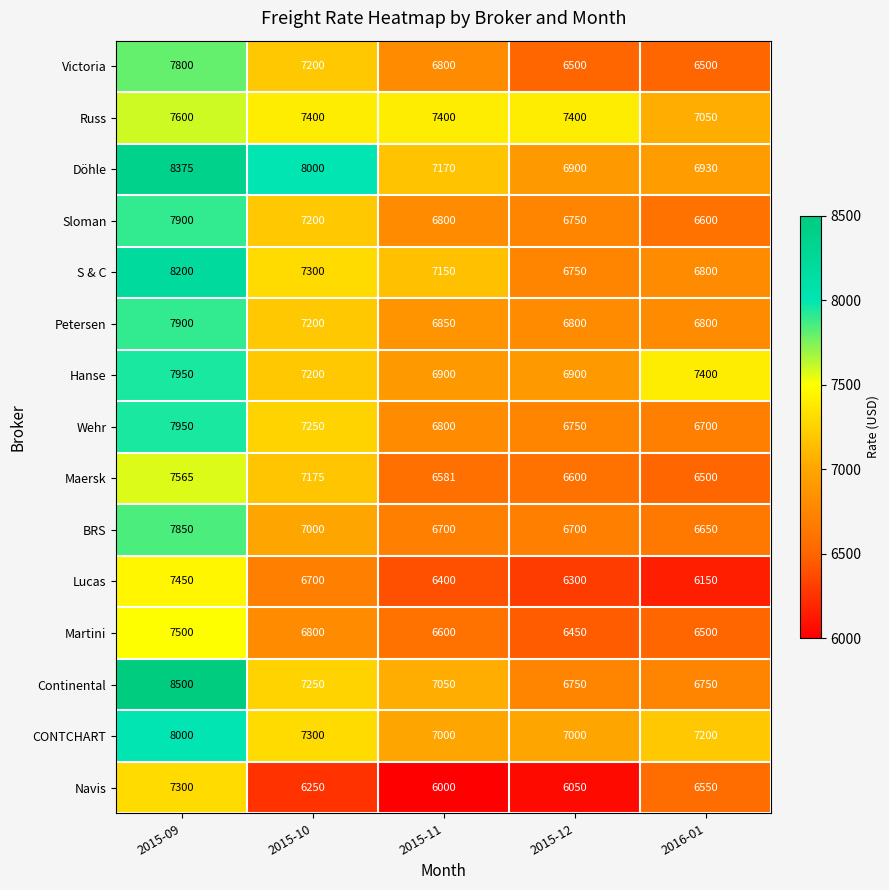

What is the spread (max minus min) of values at 2016-01?

1250